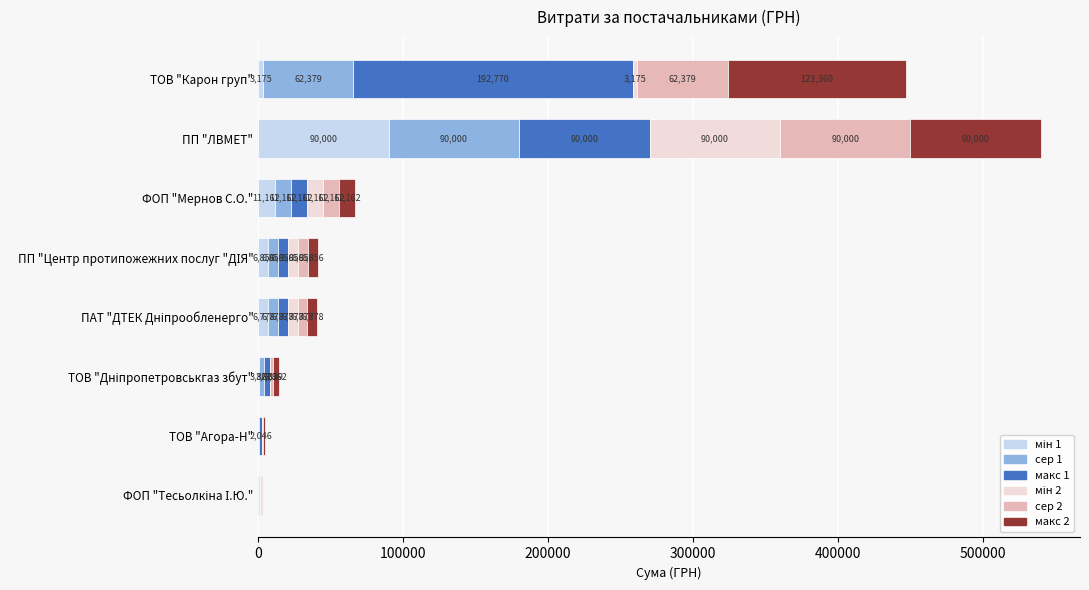

At which category is the sum across all series the highest?

ПП "ЛВМЕТ"